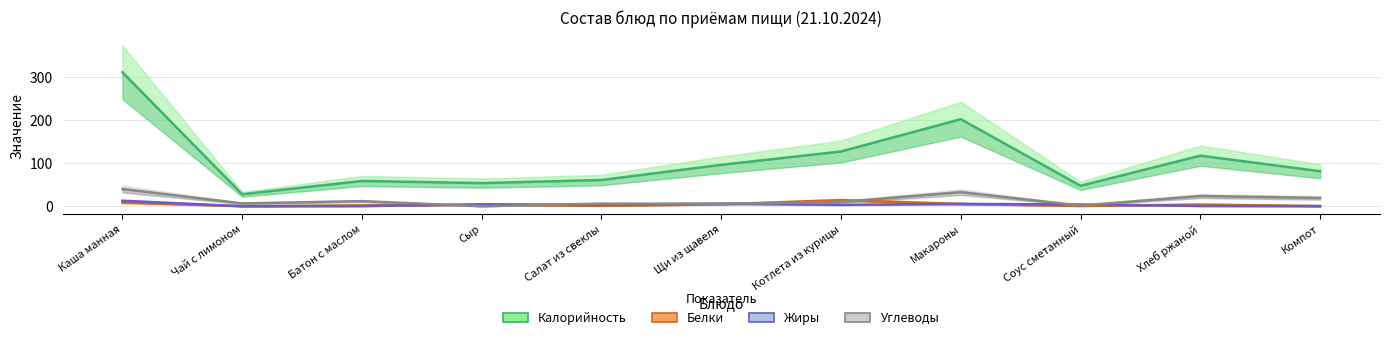

List the labels in order of Белки value, largest first.

Котлета из курицы, Каша манная, Макароны, Щи из щавеля, Хлеб ржаной, Сыр, Батон с маслом, Салат из свеклы, Соус сметанный, Компот, Чай с лимоном